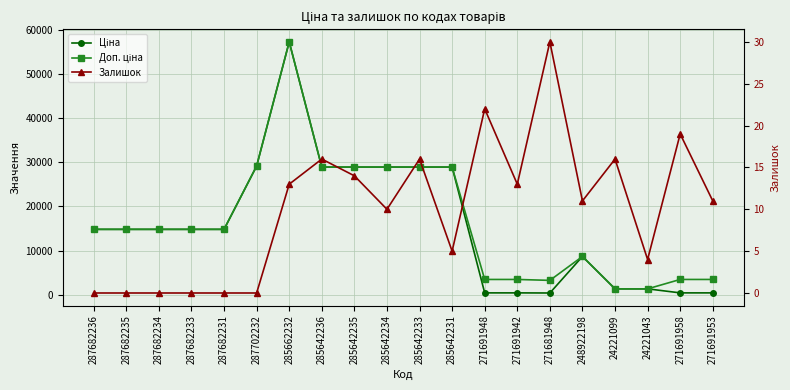

Reading left to right, list all the values displayed in this chart.

Ціна: 287682236=14817.6	287682235=14817.6	287682234=14817.6	287682233=14817.6	287682231=14817.6	287702232=29152.3	285662232=57258.0	285642236=28901.7	285642235=28901.7	285642234=28901.7	285642233=28901.7	285642231=28901.7	271691948=434.3	271691942=434.3	271681948=408.2	248922198=8679.5	24221099=1347.9	24221043=1347.9	271691958=434.3	271691953=434.3
Доп. ціна: 287682236=14817.6	287682235=14817.6	287682234=14817.6	287682233=14817.6	287682231=14817.6	287702232=29152.3	285662232=57258.0	285642236=28901.7	285642235=28901.7	285642234=28901.7	285642233=28901.7	285642231=28901.7	271691948=3474.1	271691942=3474.1	271681948=3265.8	248922198=8679.5	24221099=1348.0	24221043=1348.0	271691958=3474.1	271691953=3474.1
Залишок: 287682236=0.0	287682235=0.0	287682234=0.0	287682233=0.0	287682231=0.0	287702232=0.0	285662232=13.0	285642236=16.0	285642235=14.0	285642234=10.0	285642233=16.0	285642231=5.0	271691948=22.0	271691942=13.0	271681948=30.0	248922198=11.0	24221099=16.0	24221043=4.0	271691958=19.0	271691953=11.0